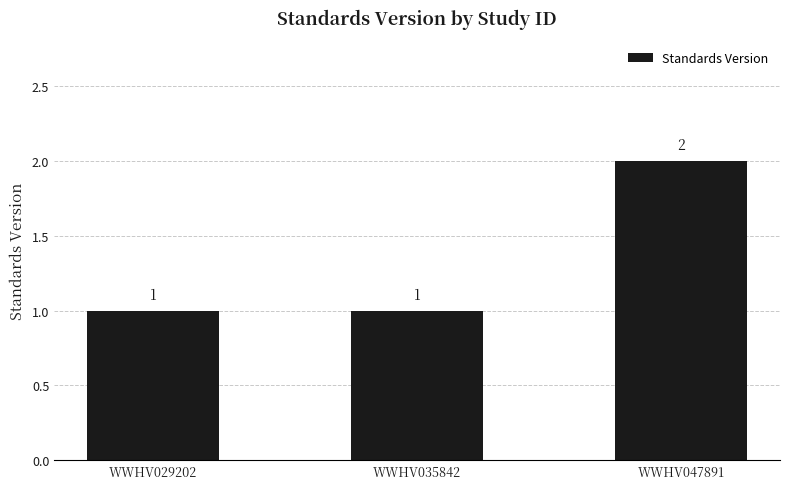

Which category has the highest value across all series?

WWHV047891